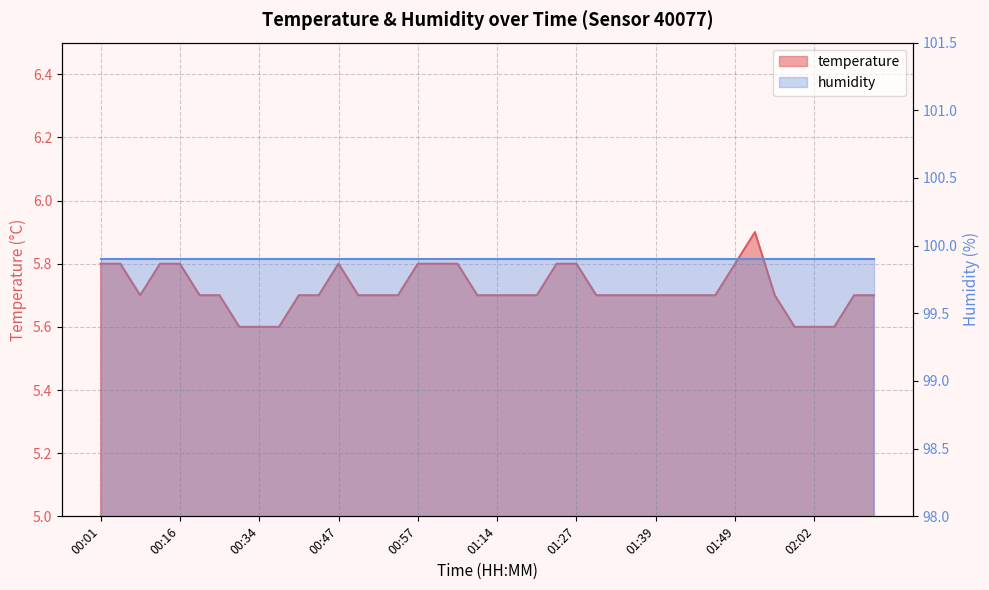

What is the value of the 38th point from the left?

5.6